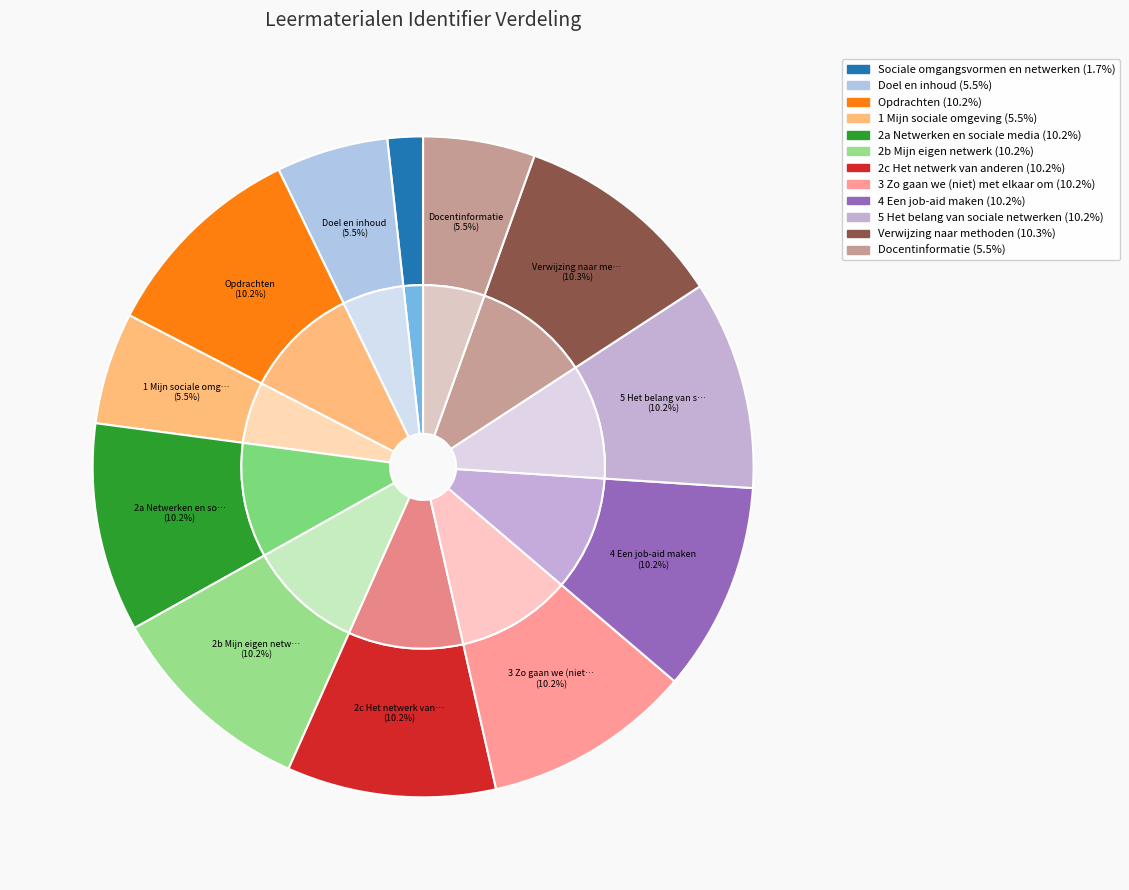

How much of the chart is everything except 2b Mijn eigen netwerk?

89.8%